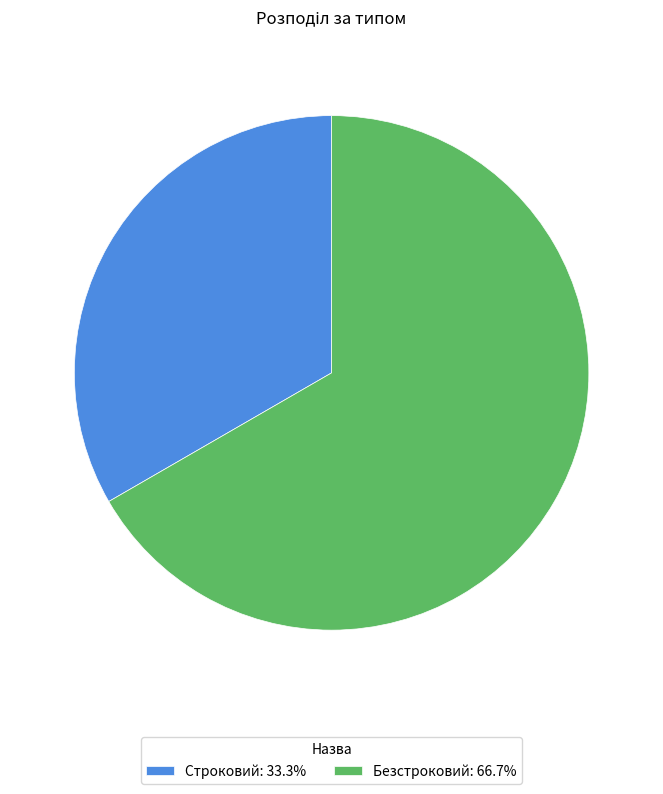

Which slice represents more than half of the pie?

Безстроковий